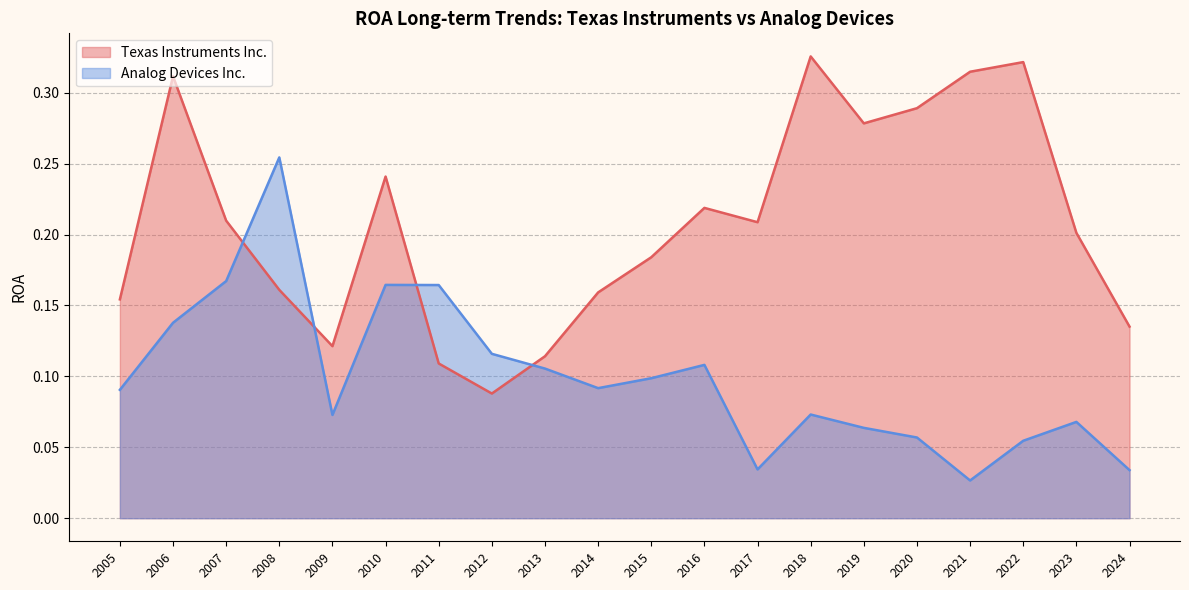

How many lines are shown in the chart?

2